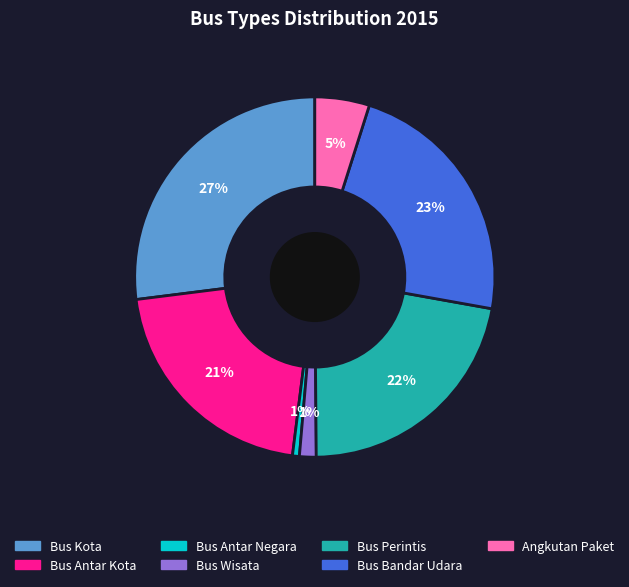

Which slice is the largest?

Bus Kota